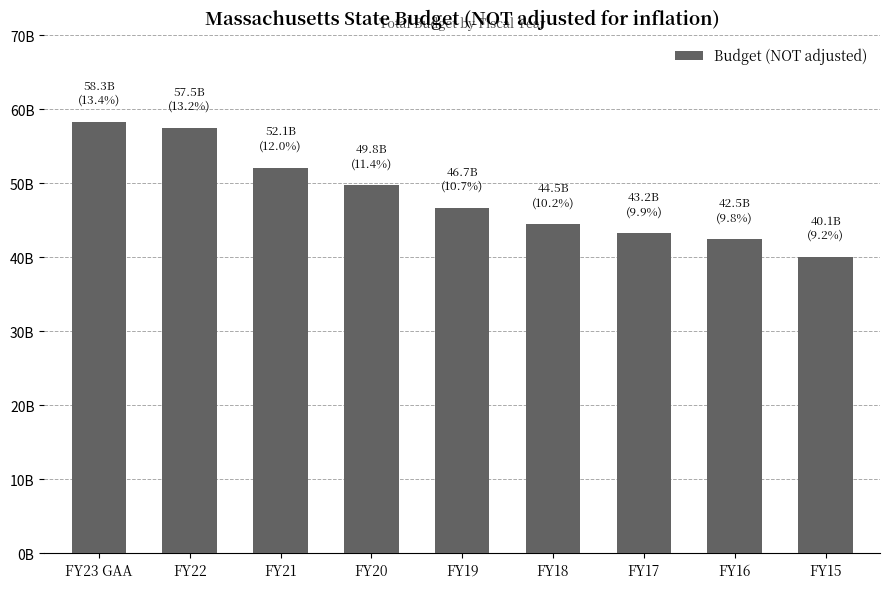

Rank the categories by value from highest to lowest.

FY23 GAA, FY22, FY21, FY20, FY19, FY18, FY17, FY16, FY15